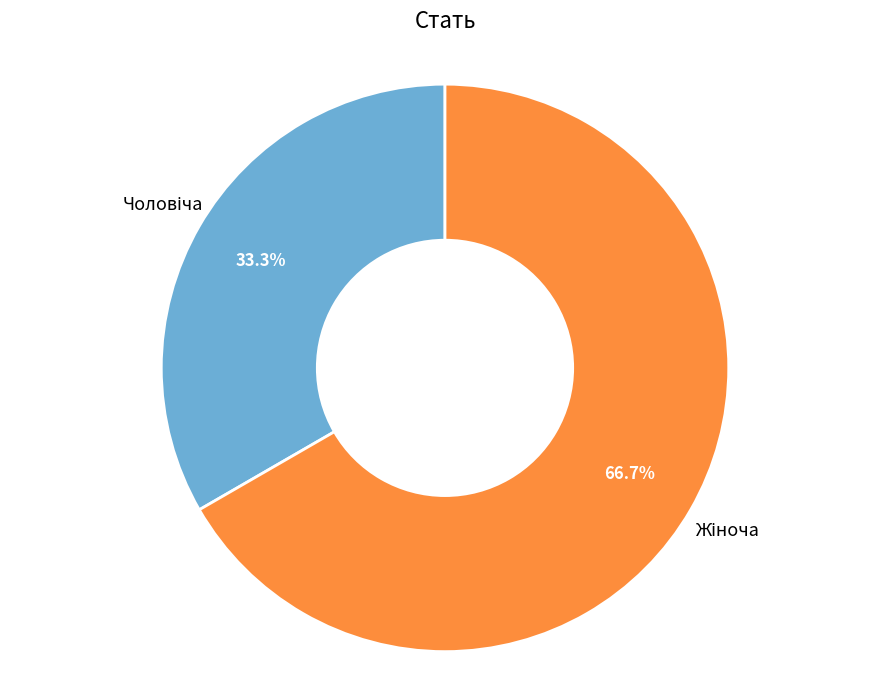

Is there a majority slice in this chart?

Yes